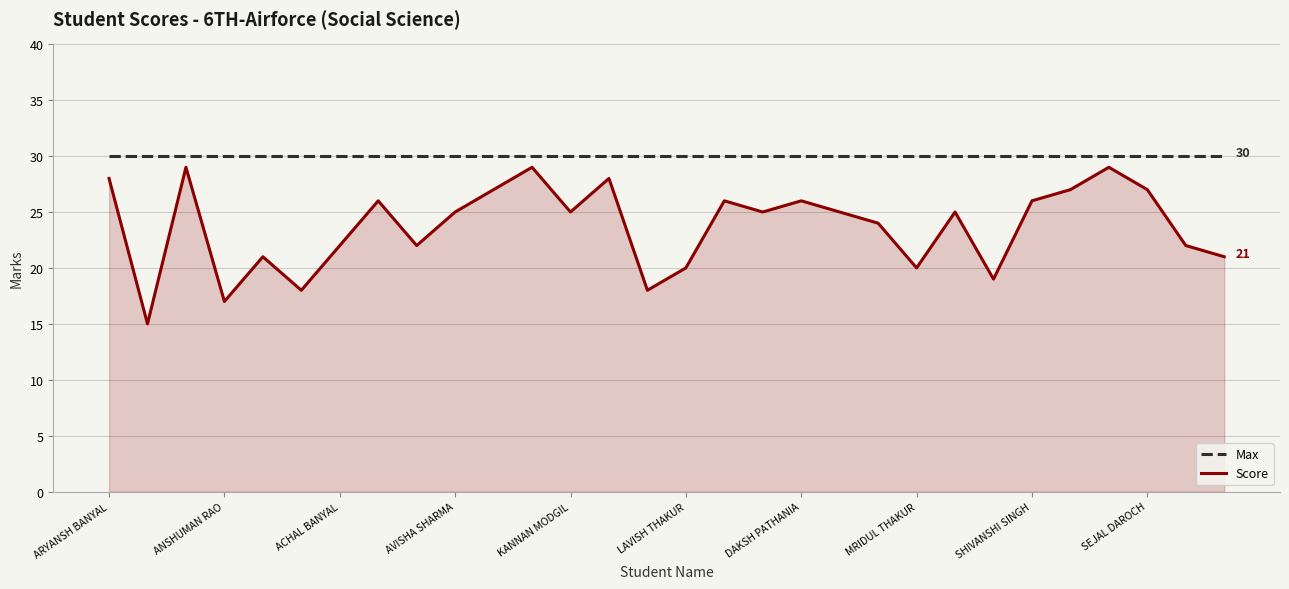

Which series has the largest total across all categories?

Max